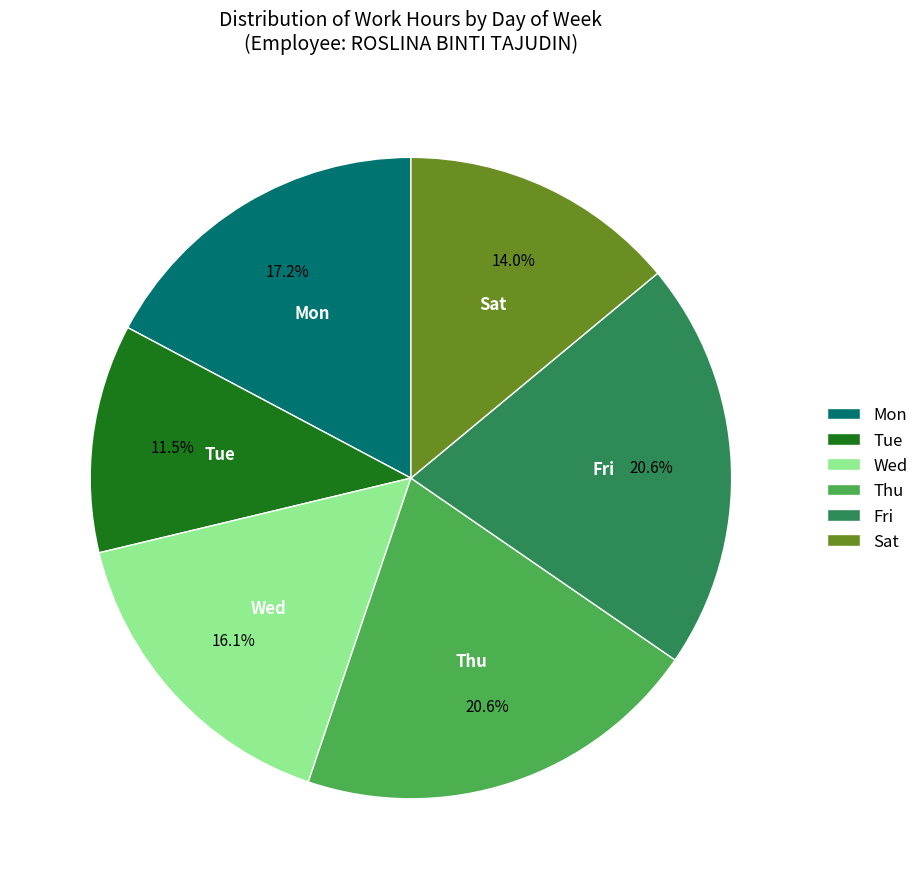

Which slice is the smallest?

Tue